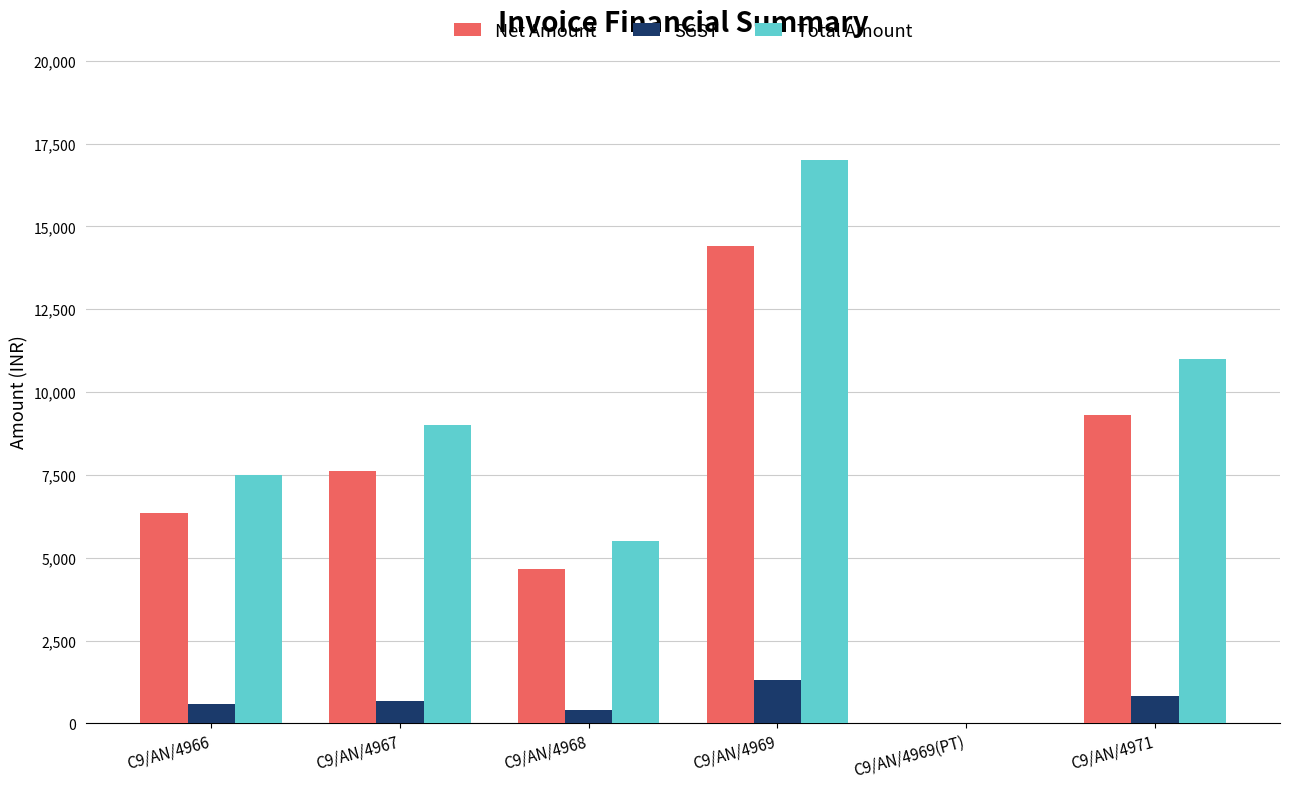

At which category does the chart reach its peak across all series?

C9/AN/4969